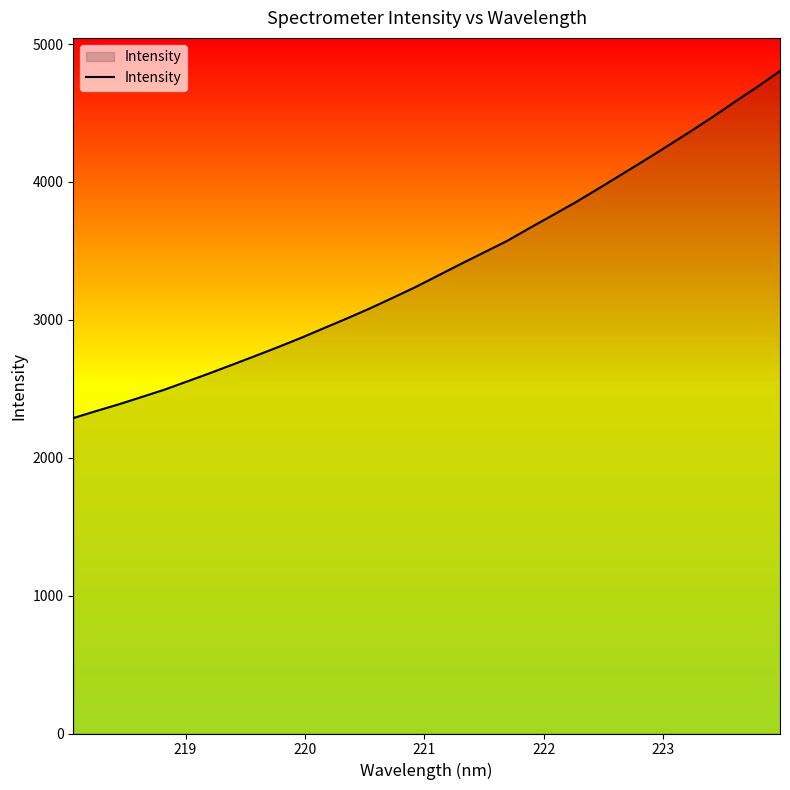

What is the smallest value displayed?

2287.4